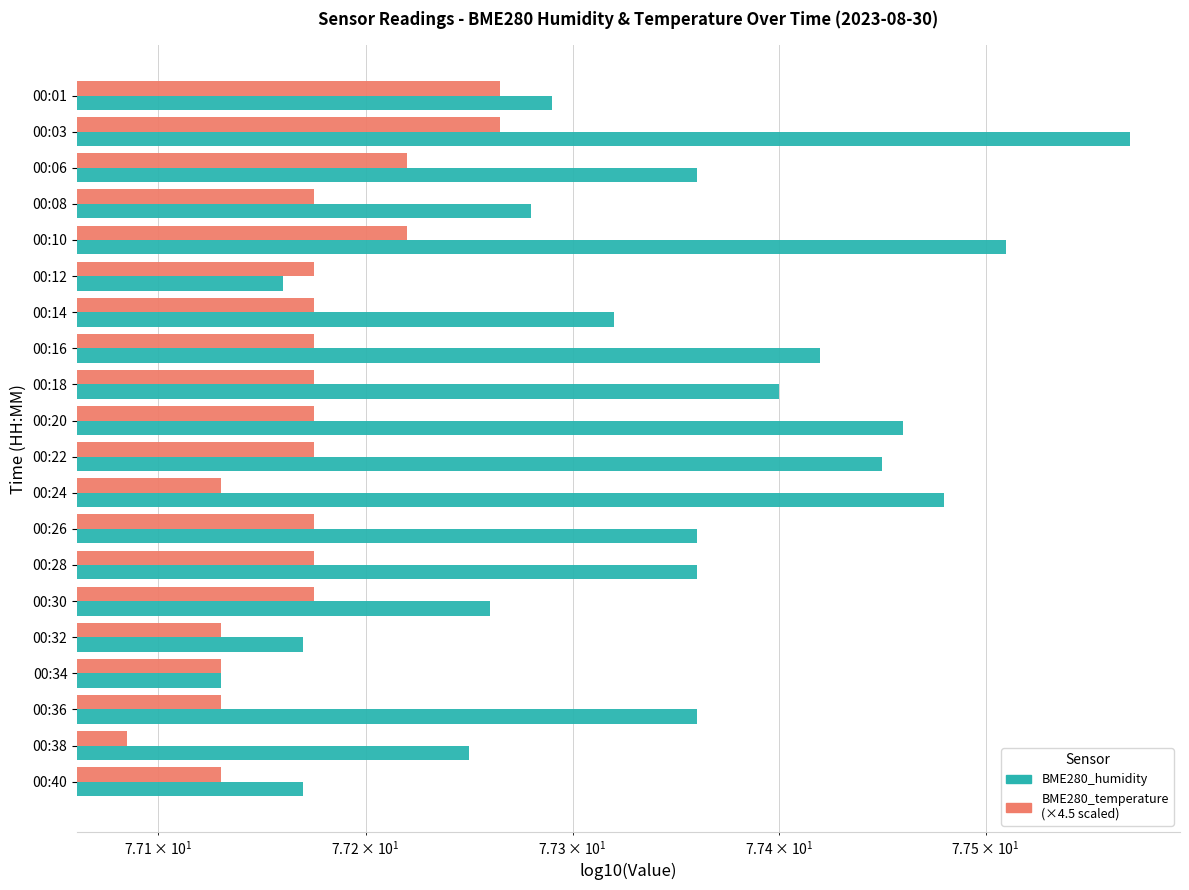

The value of BME280_humidity at 00:10 is 33.4. True or false?

False